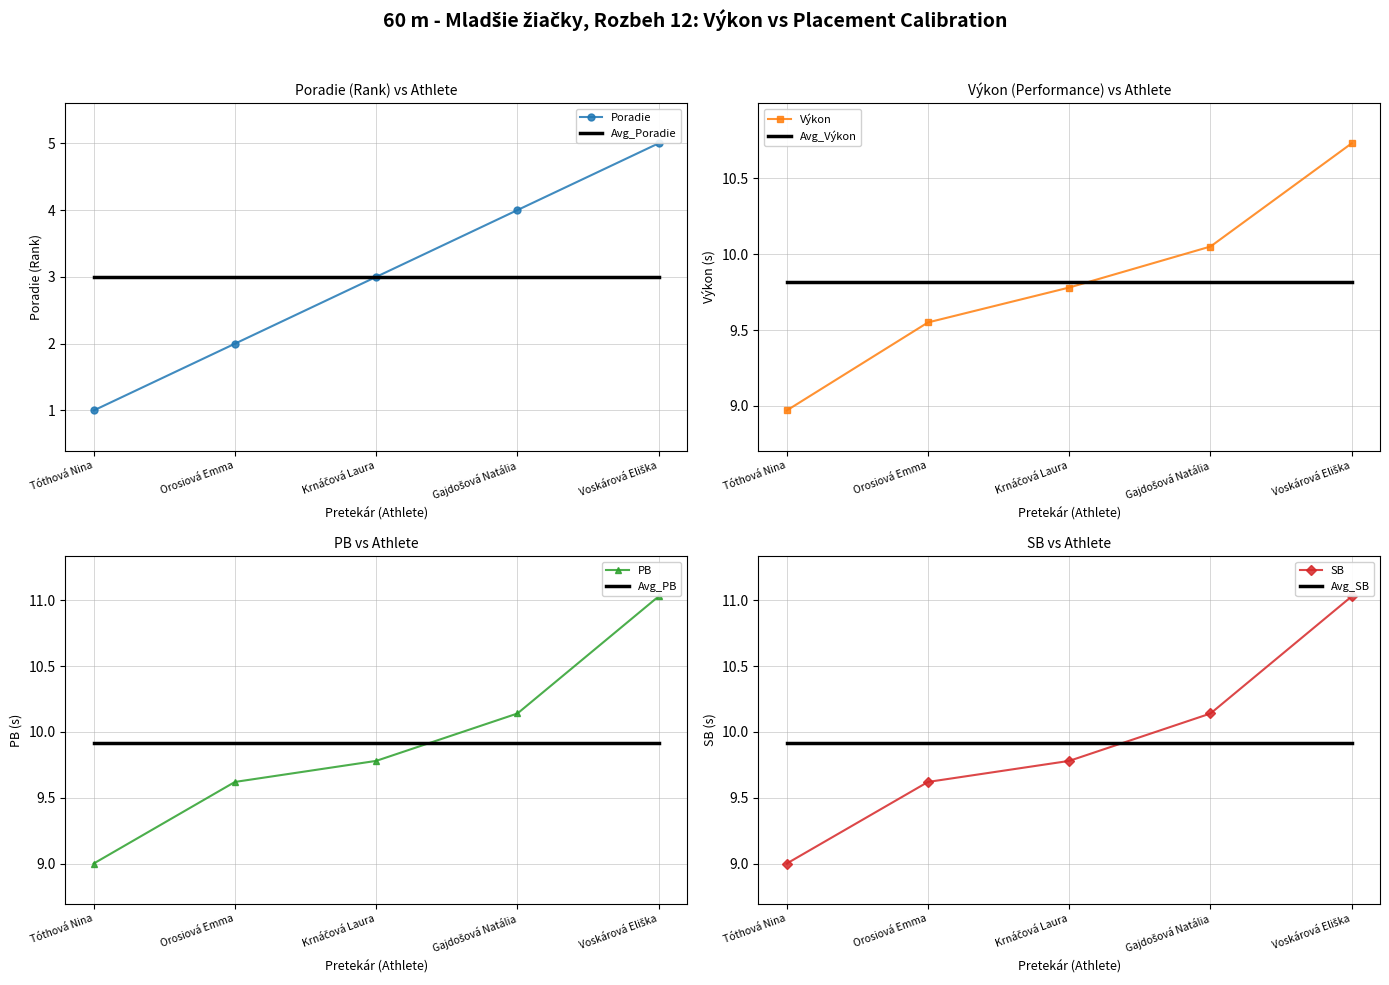

What is the highest value of the Poradie series?

5